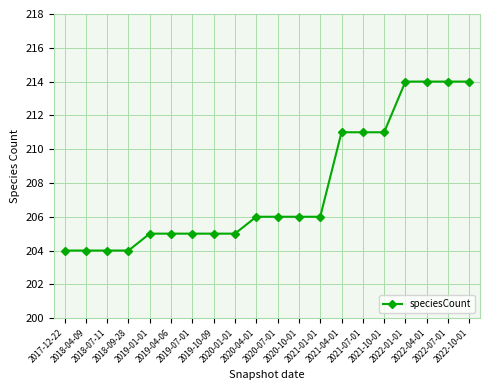

What is the greatest value displayed?

214